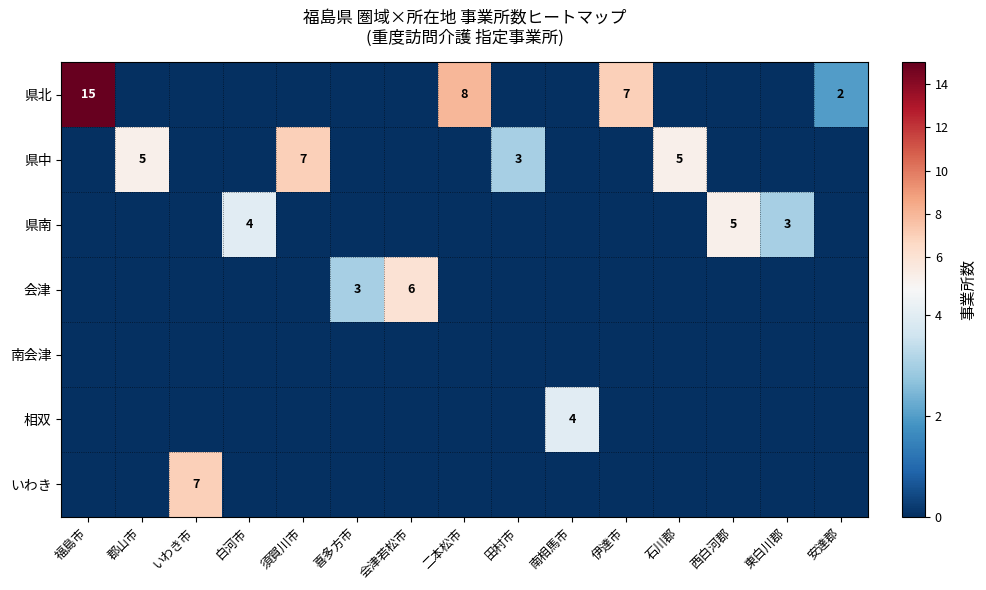

True or false: 県南 has a value of 9 at 西白河郡.

False